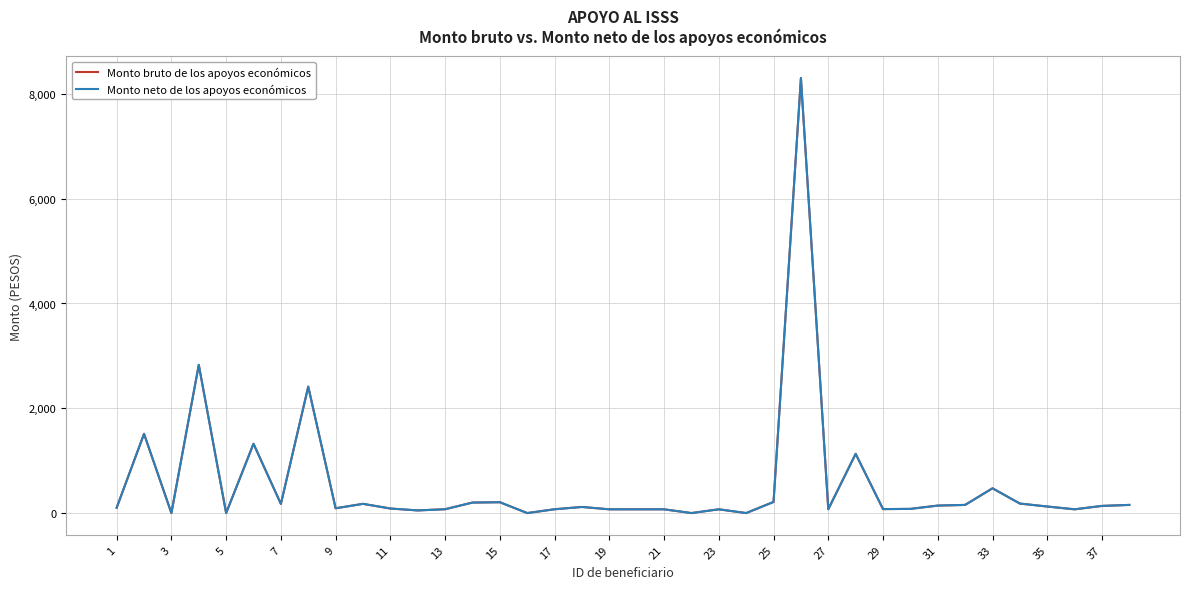

Reading left to right, list all the values displayed in this chart.

Monto bruto de los apoyos económicos: 101.7	1511.9	0.0	2828.4	0.0	1322.6	174.7	2413.2	91.2	175.7	86.8	50.3	73.2	200.3	206.7	0.0	72.6	116.3	71.5	71.5	71.5	0.0	71.5	0.0	212.2	8302.8	73.6	1130.3	75.5	79.8	142.7	155.5	472.8	181.1	124.8	71.5	136.3	155.5
Monto neto de los apoyos económicos: 101.7	1511.9	0.0	2828.4	0.0	1322.6	174.7	2413.2	91.2	175.7	86.8	50.3	73.2	200.3	206.7	0.0	72.6	116.3	71.5	71.5	71.5	0.0	71.5	0.0	212.2	8302.8	73.6	1130.3	75.5	79.8	142.7	155.5	472.8	181.1	124.8	71.5	136.3	155.5